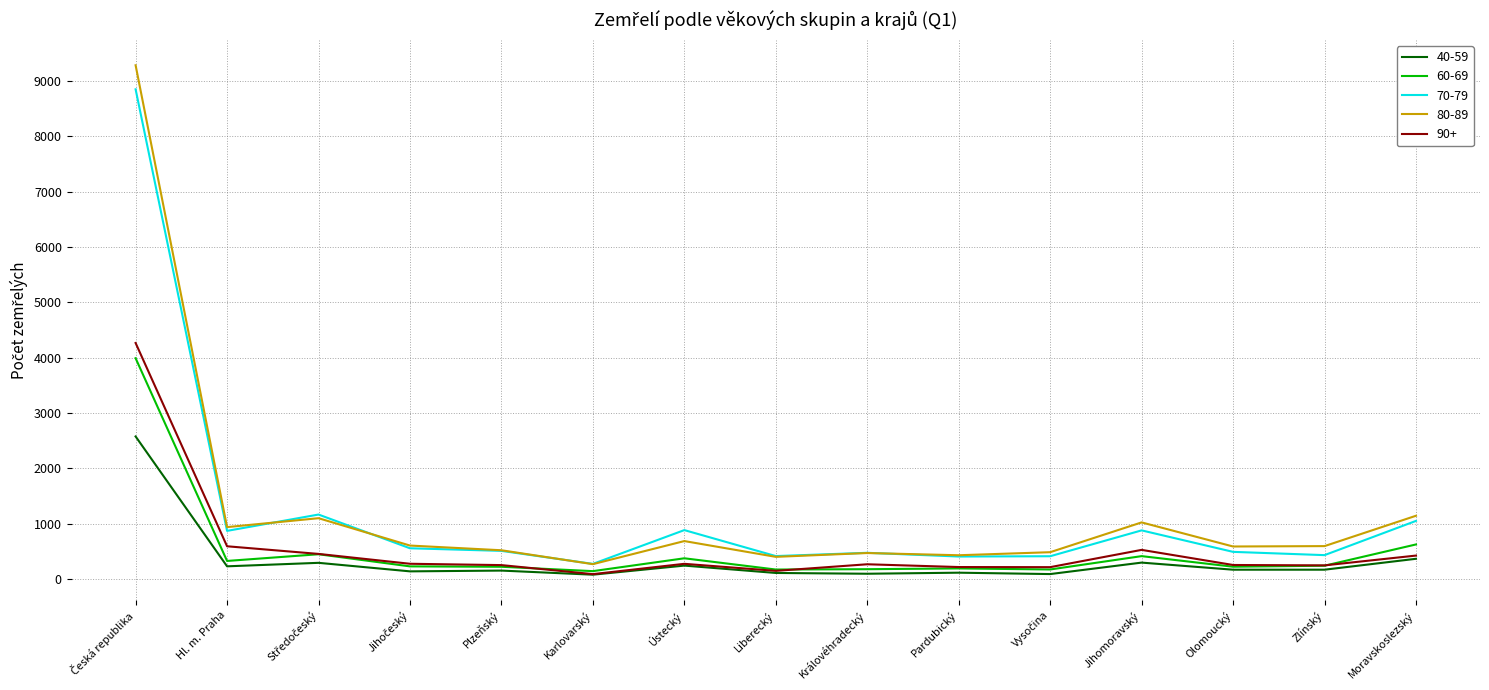

How many distinct data groups are displayed?

5